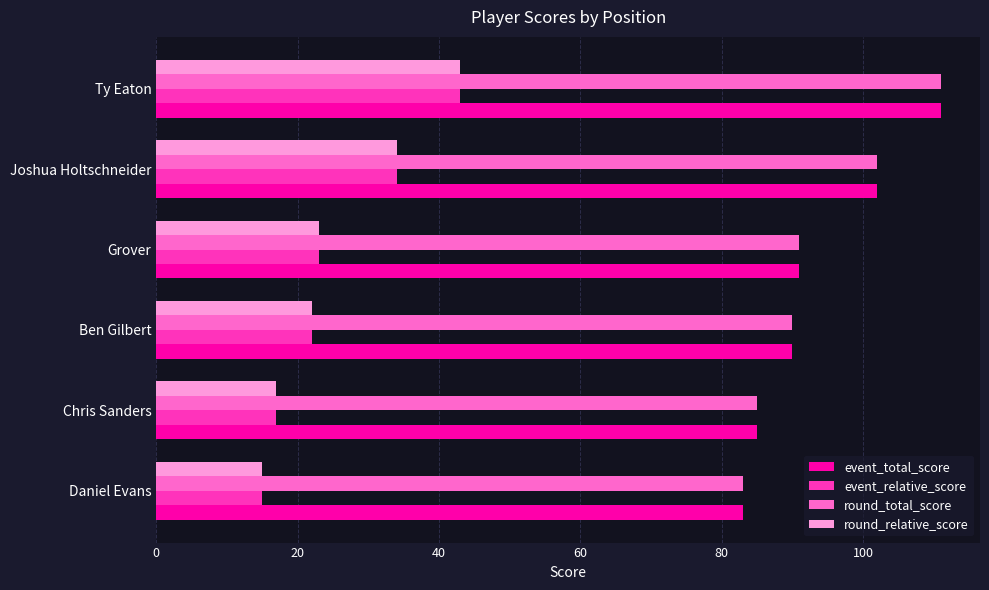

What is the average value of the round_total_score series?

94